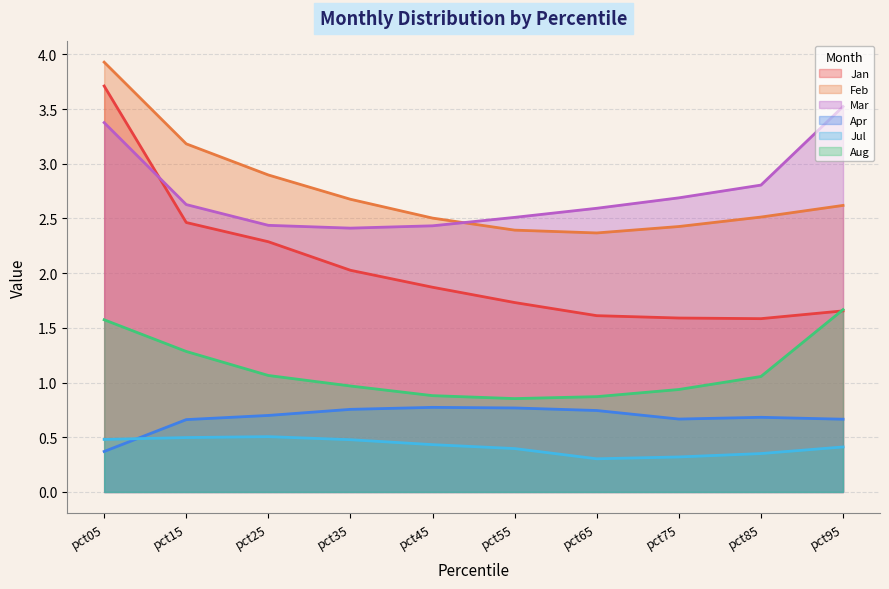

Where is the first local minimum for Mar?

pct35